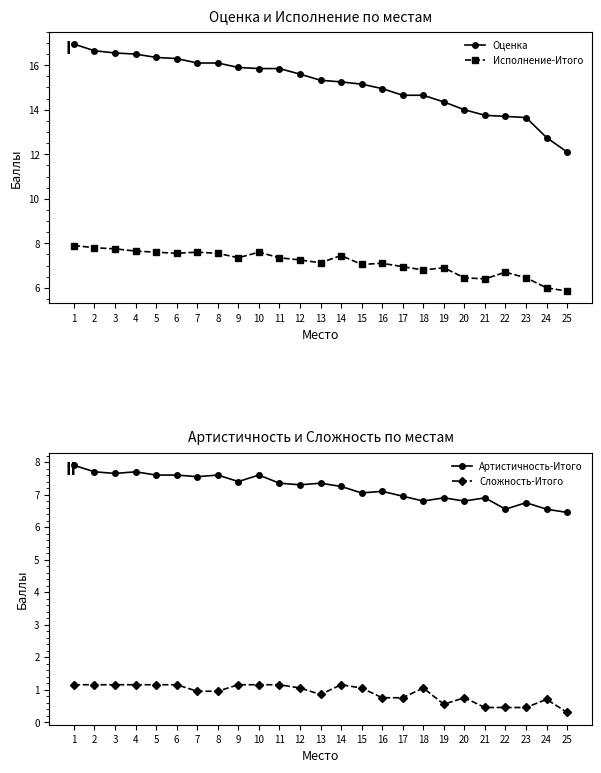

What is the lowest value of the Оценка series?

12.1